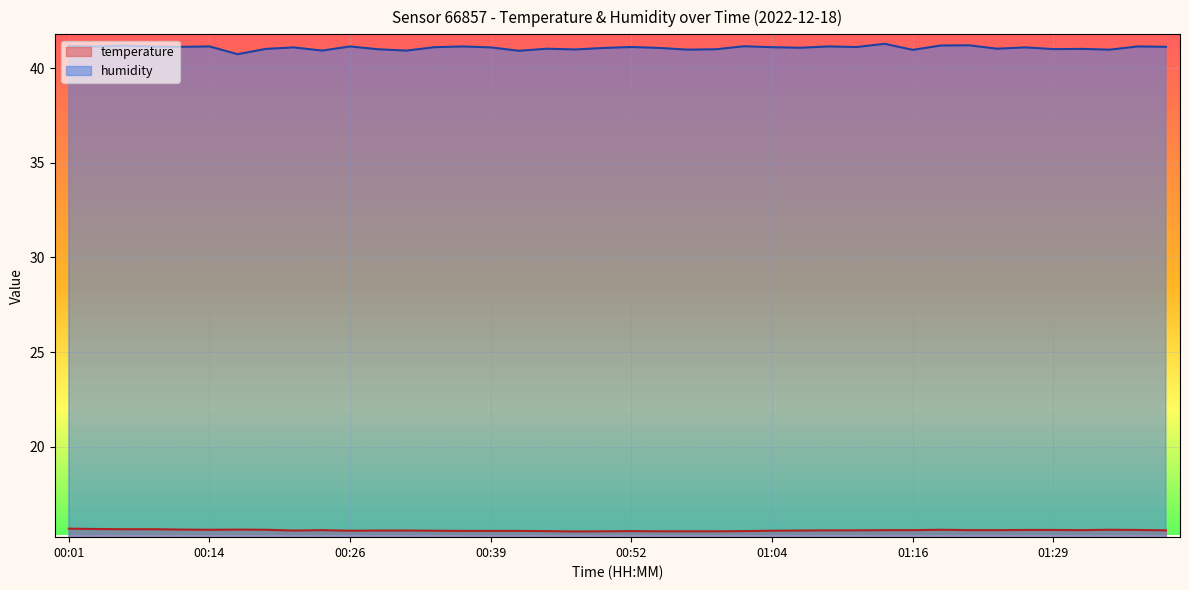

True or false: temperature and humidity cross at least once.

False